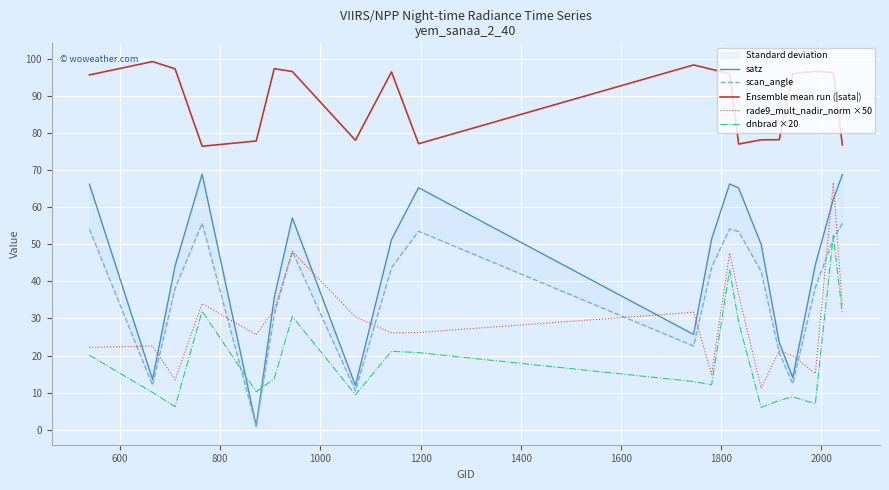

True or false: dnbrad ×20 and Ensemble mean run (|sata|) cross at least once.

False